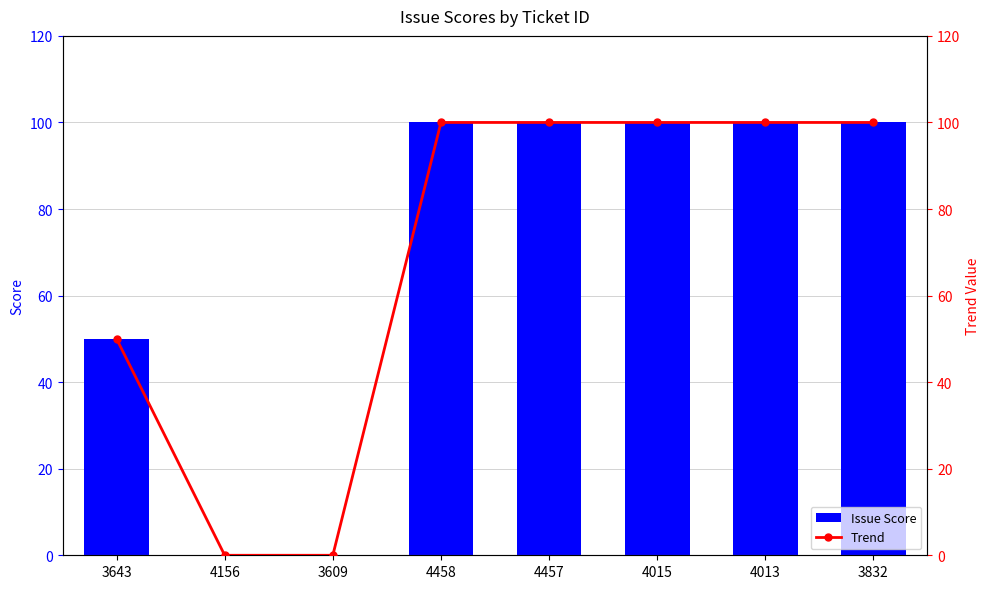

Which category has the lowest value in the Trend series?

4156